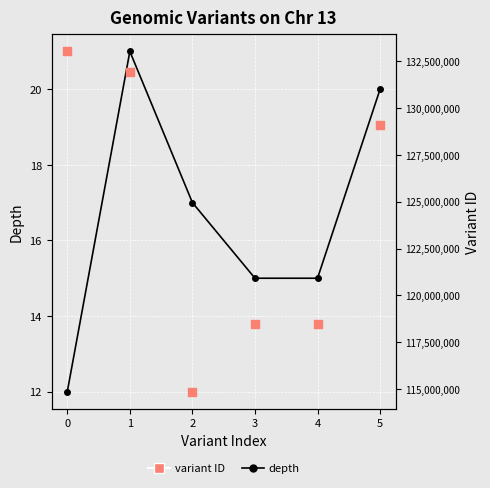

Is the value of depth at 3 greater than the value of variant ID at 5?

No